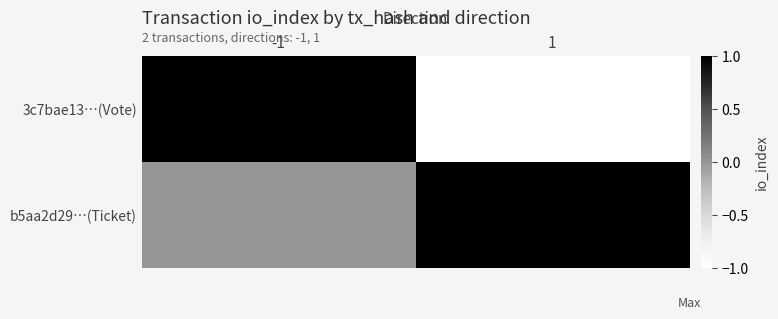

List the series in order of their overall mean, lowest first.

3c7bae13…(Vote), b5aa2d29…(Ticket)